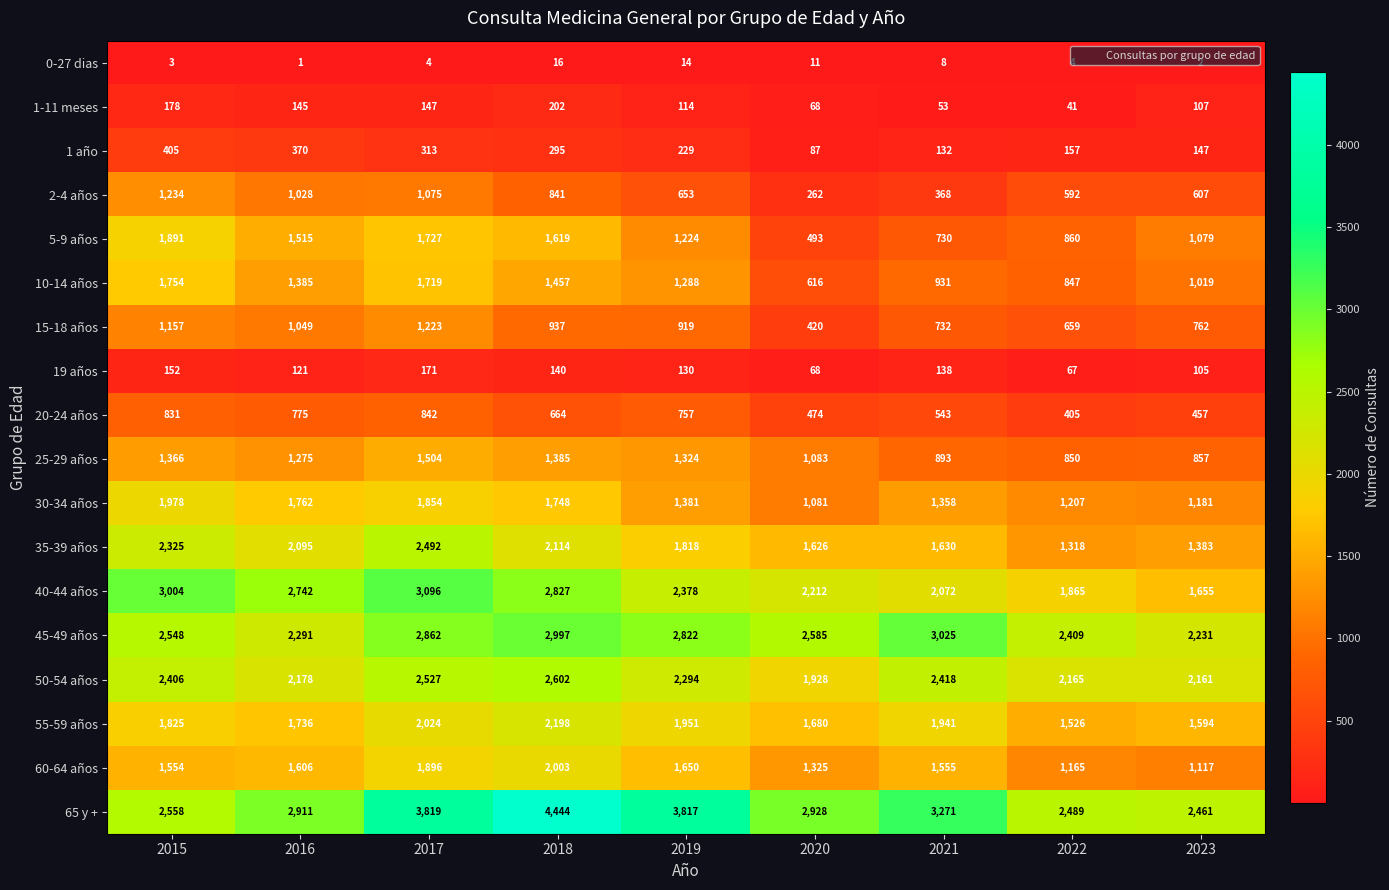

At 2019, list the series in order from largest to smallest.

65 y +, 45-49 años, 40-44 años, 50-54 años, 55-59 años, 35-39 años, 60-64 años, 30-34 años, 25-29 años, 10-14 años, 5-9 años, 15-18 años, 20-24 años, 2-4 años, 1 año, 19 años, 1-11 meses, 0-27 dias